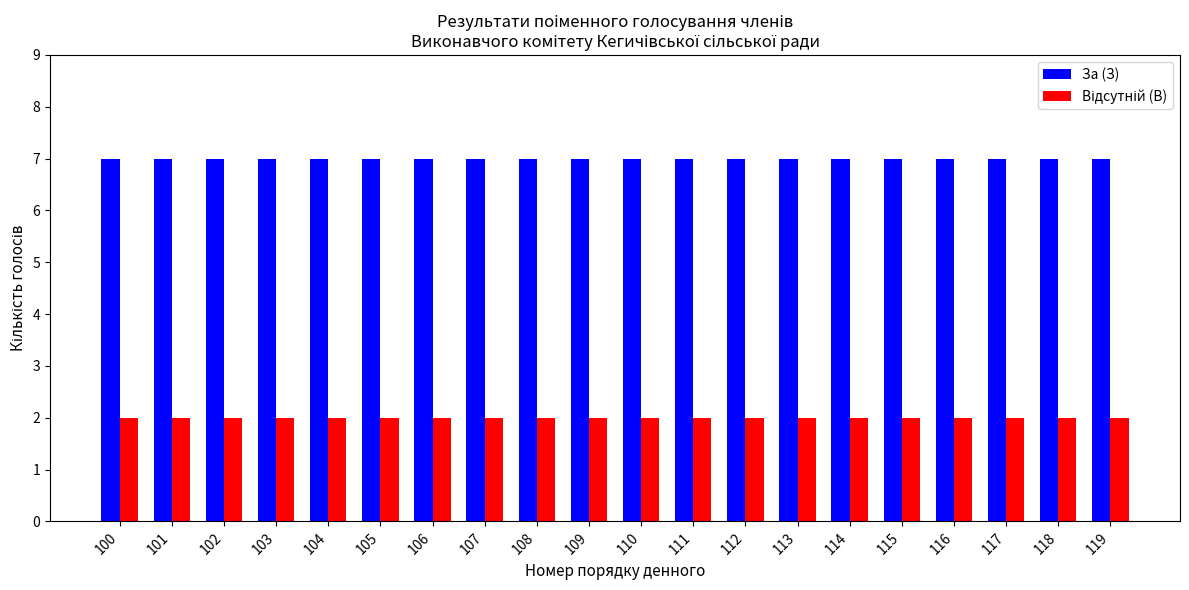

True or false: За (З) has a value of 3 at 113.

False